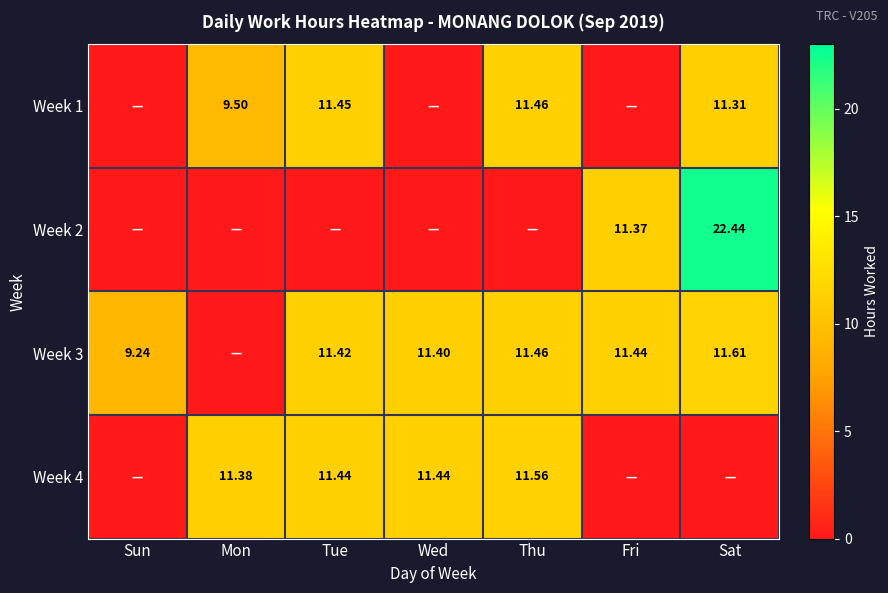

Is it true that Week 2 equals 9.9 at Tue?

False